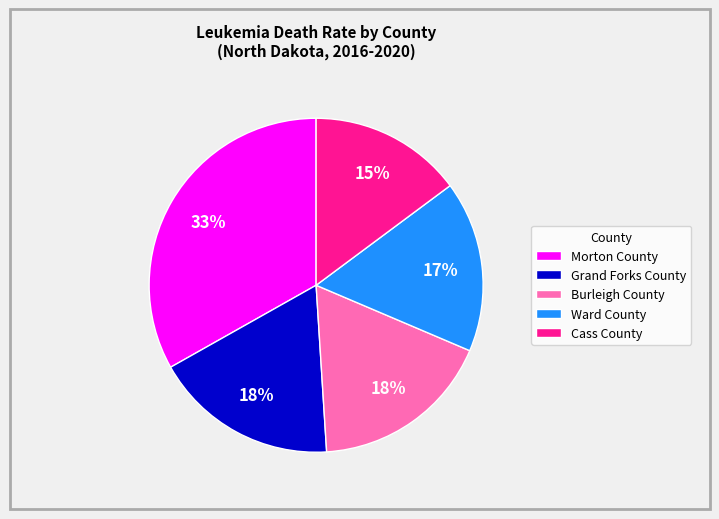

Count the number of slices in the pie.

5